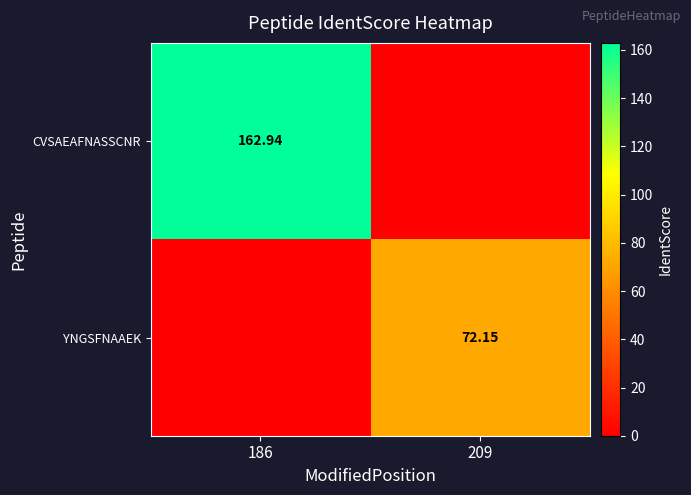

What is the sum of all CVSAEAFNASSCNR values?

162.9